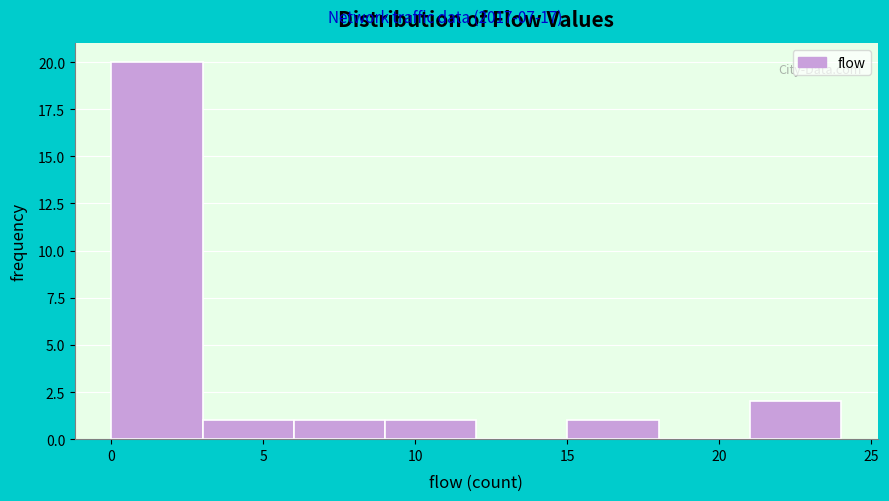

Reading left to right, transcribe this chart: for each bar, give the range it covers on the x-axis and its height. The values are not printed on the chart, so give them approximately, as read against the axis.

0 to 3: 20
3 to 6: 1
6 to 9: 1
9 to 12: 1
12 to 15: 0
15 to 18: 1
18 to 21: 0
21 to 24: 2